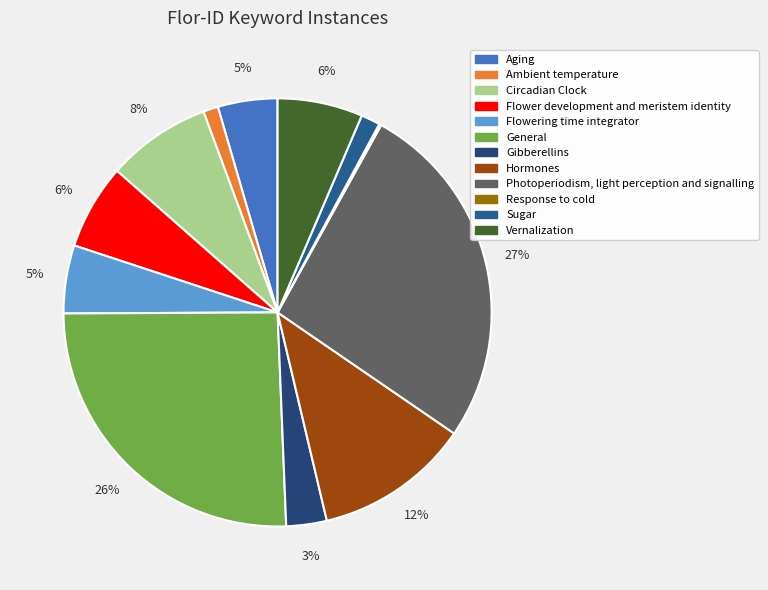

To the nearest percent, what is the average slice percentage?

8%